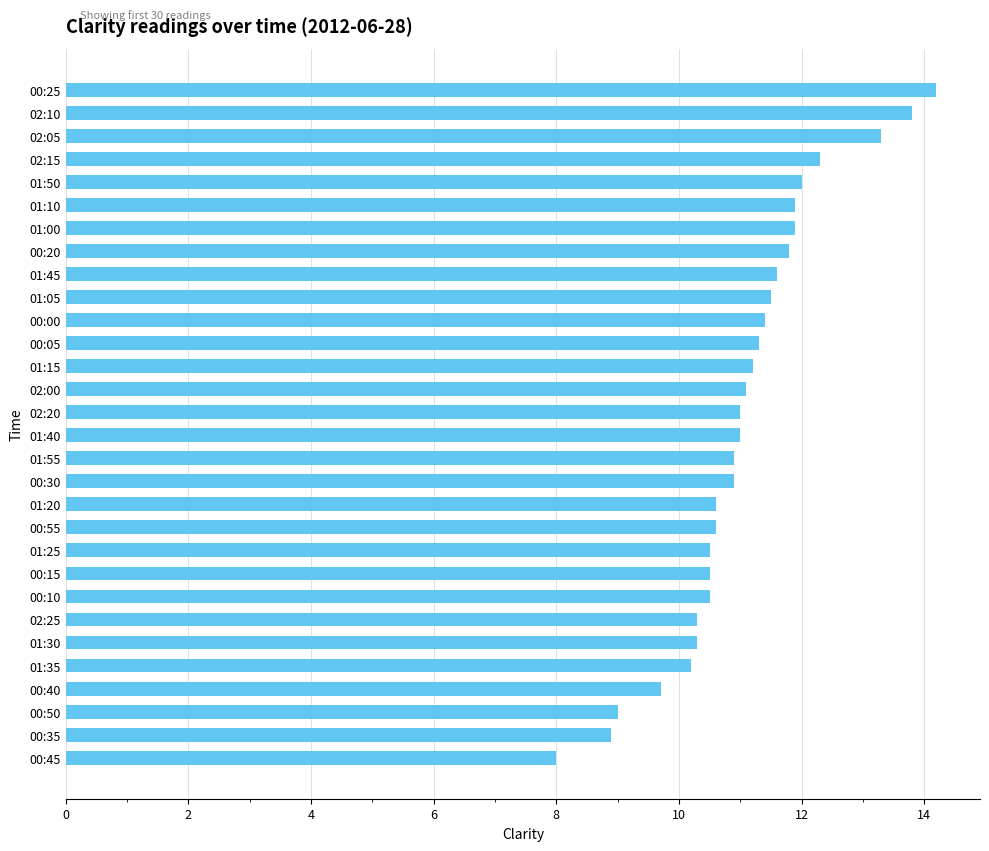

What value does the data have at 01:15?

11.2